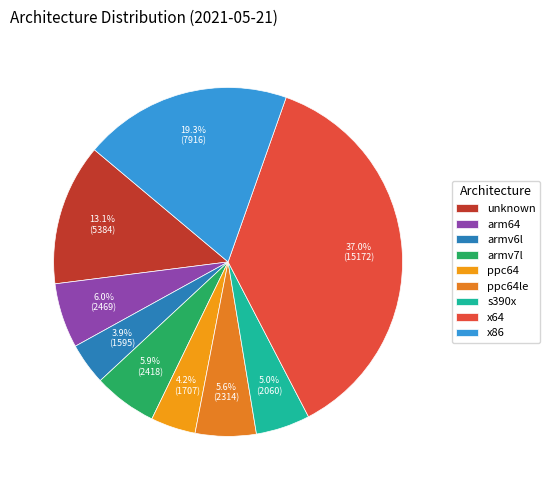

What percentage do s390x and arm64 together represent?

11.0%